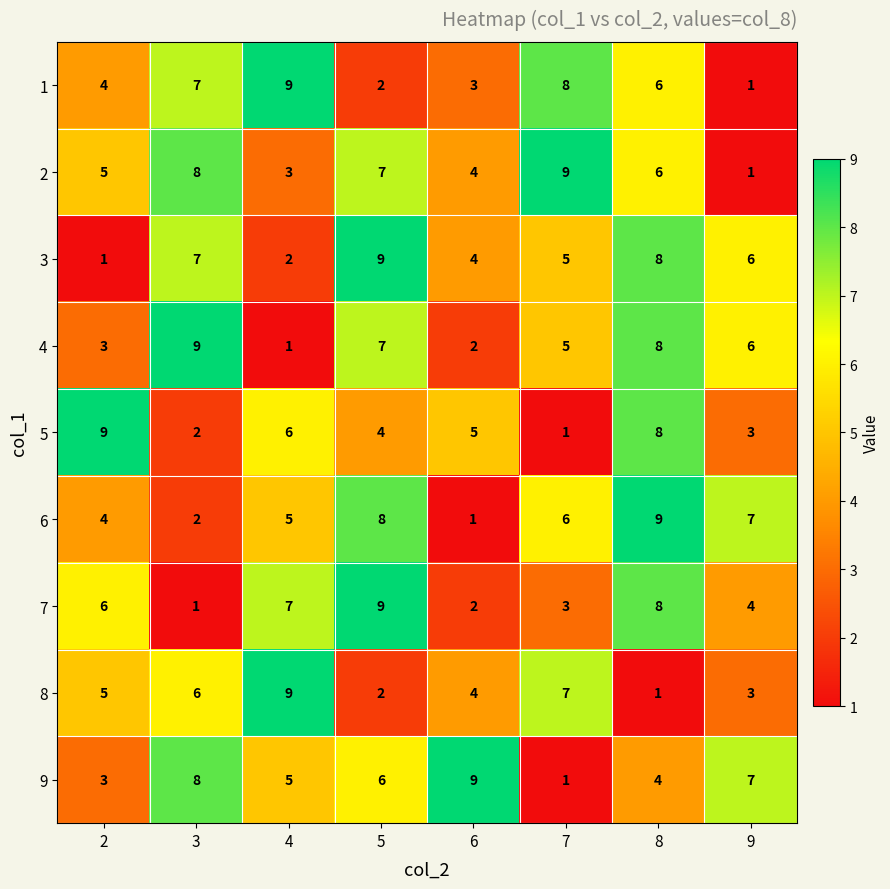

At which category is the sum across all series the highest?

8